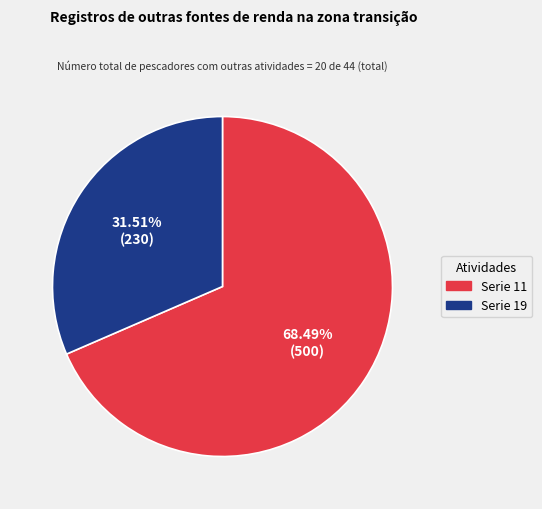

Is there a majority slice in this chart?

Yes